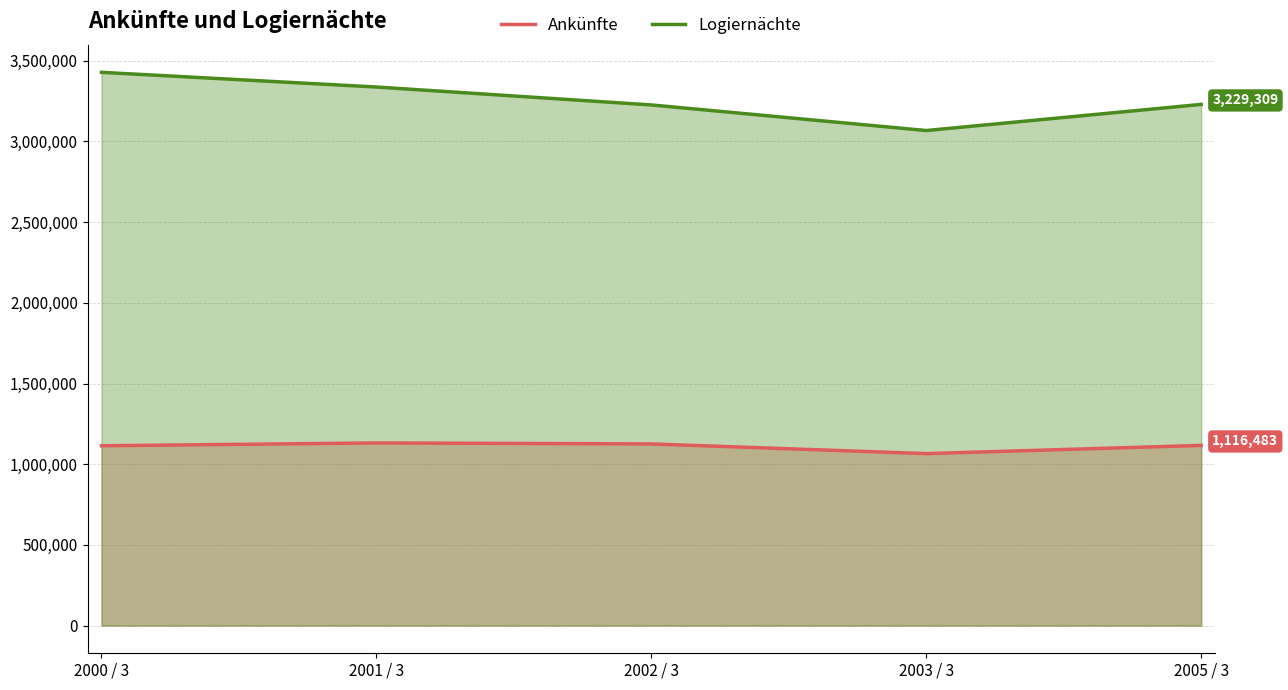

How many interior local peaks does the Ankünfte series have?

1